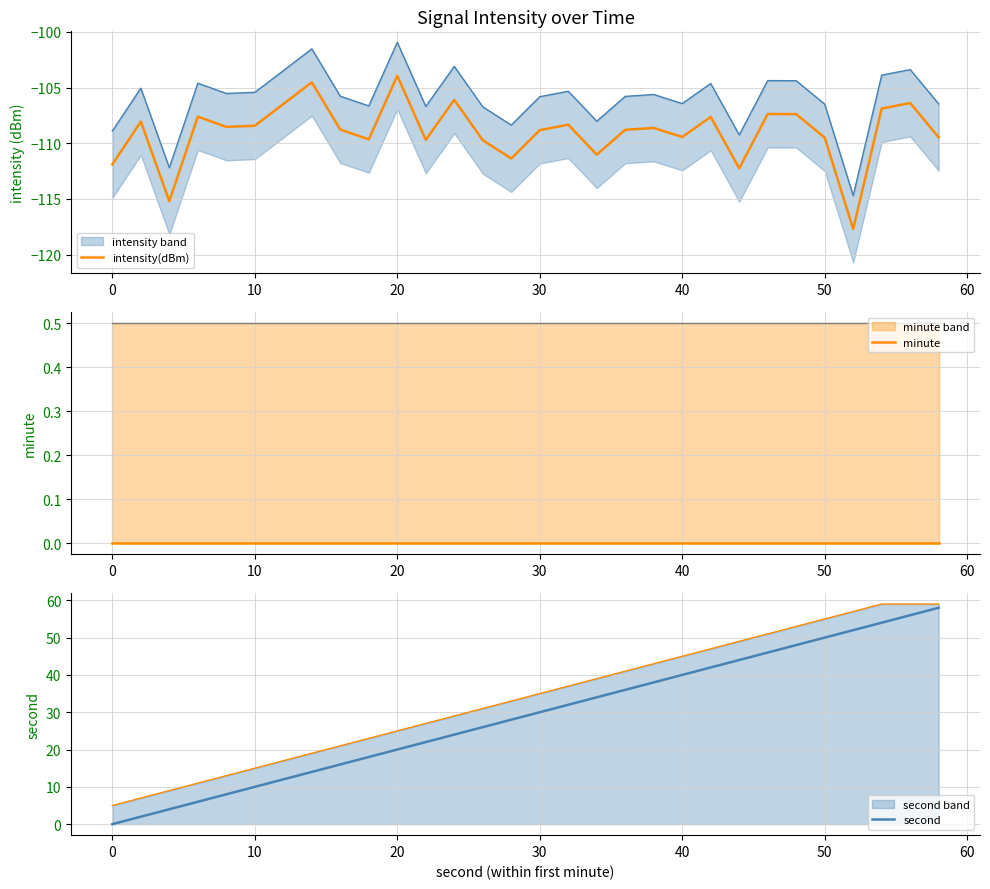

How many categories are shown in the chart?

30